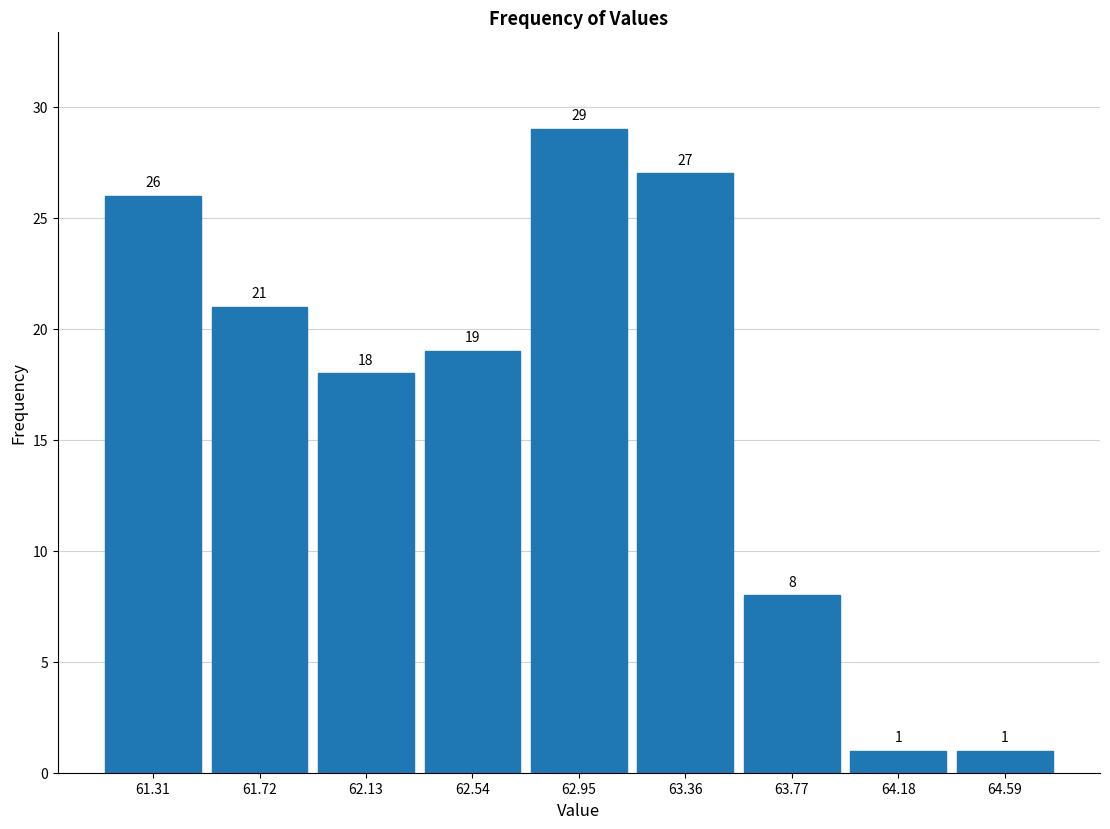

Reading left to right, list every bar in this chart as the range it spans on the x-axis followed by its height. The bar edges are not printed on the chart, so give them approximately, as read against the axis.

61.10 to 61.50: 26
61.50 to 61.90: 21
61.90 to 62.35: 18
62.35 to 62.75: 19
62.75 to 63.15: 29
63.15 to 63.55: 27
63.55 to 64.00: 8
64.00 to 64.40: 1
64.40 to 64.80: 1